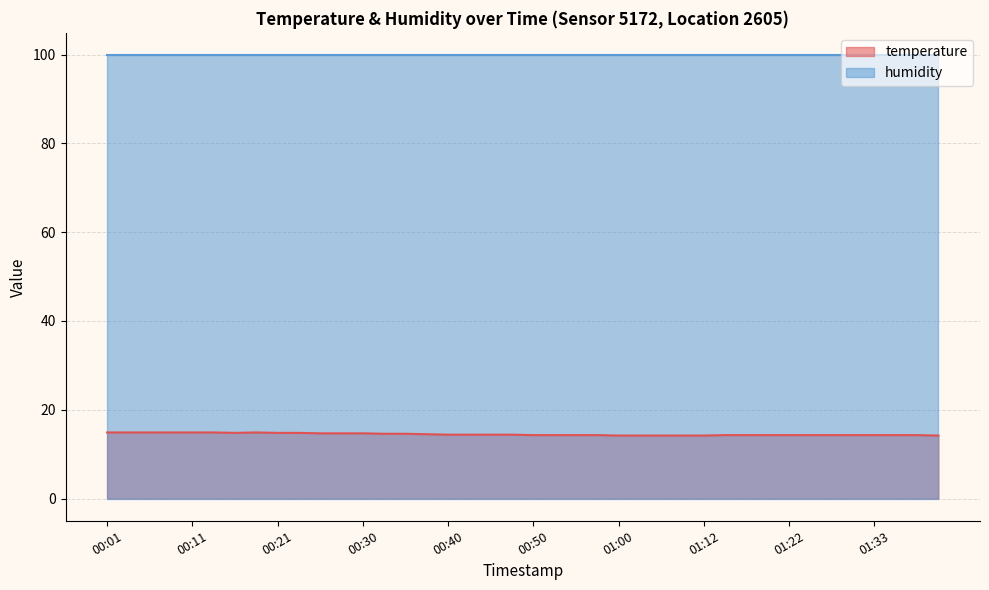

At which category does the chart reach its minimum across all series?

01:00